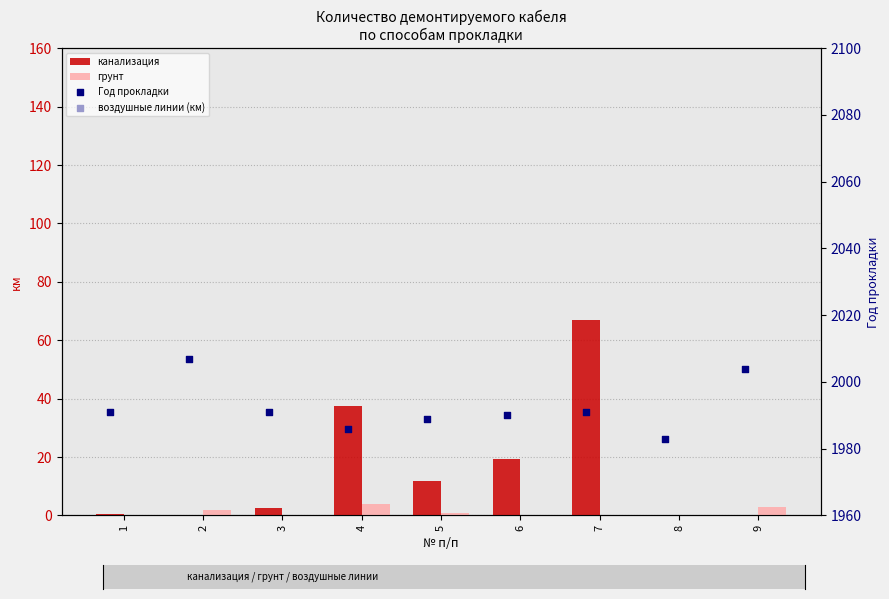

Which series has the largest total across all categories?

Год прокладки